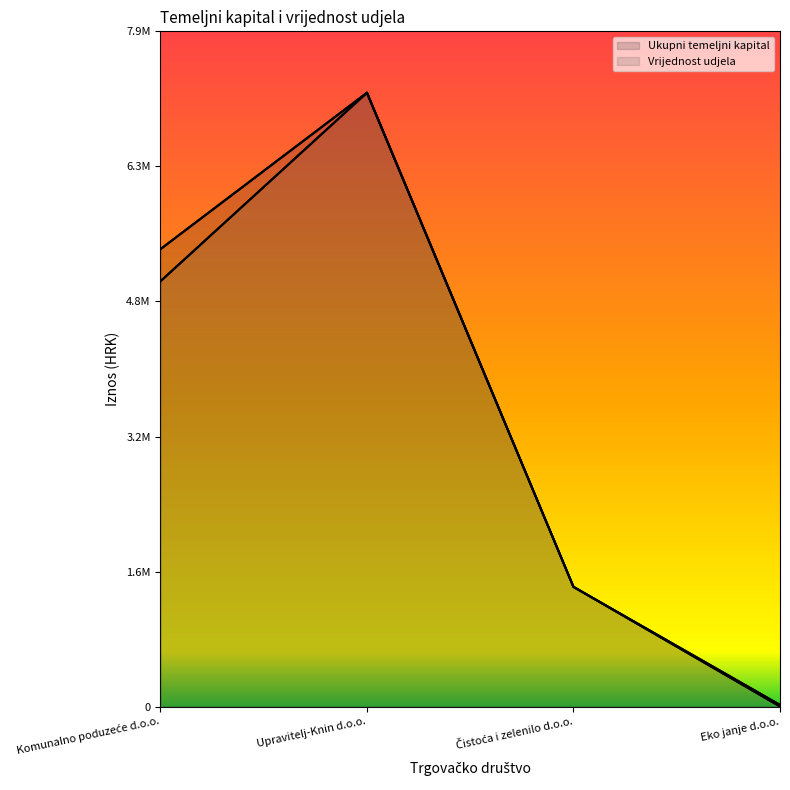

What is the label of the 2nd point from the right?

Čistoća i zelenilo d.o.o.